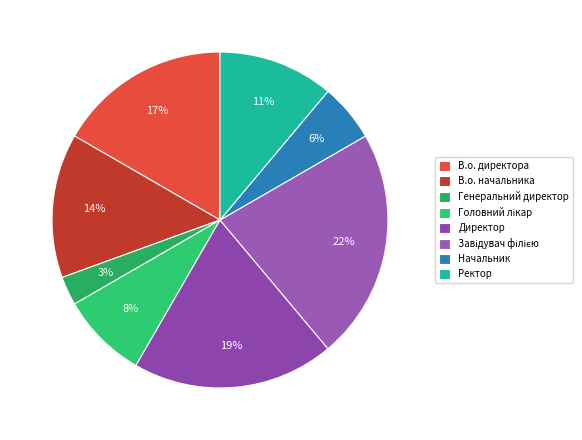

How many segments does this pie chart have?

8